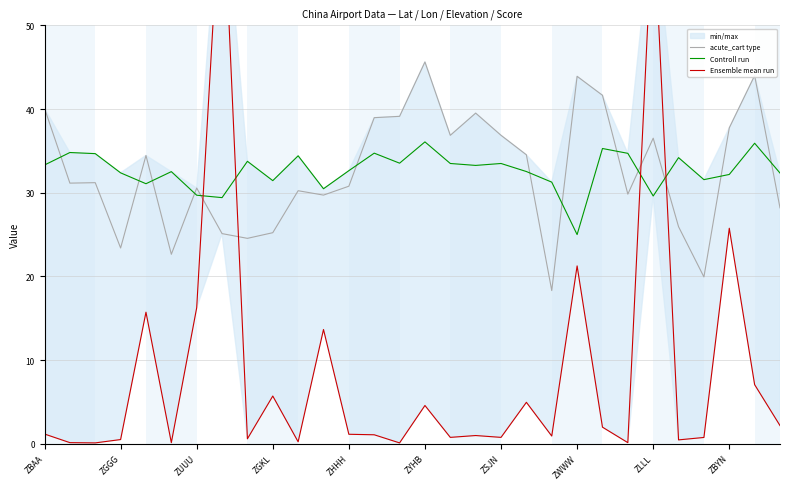

The value of acute_cart type at ZBYN is 37.7. True or false?

True